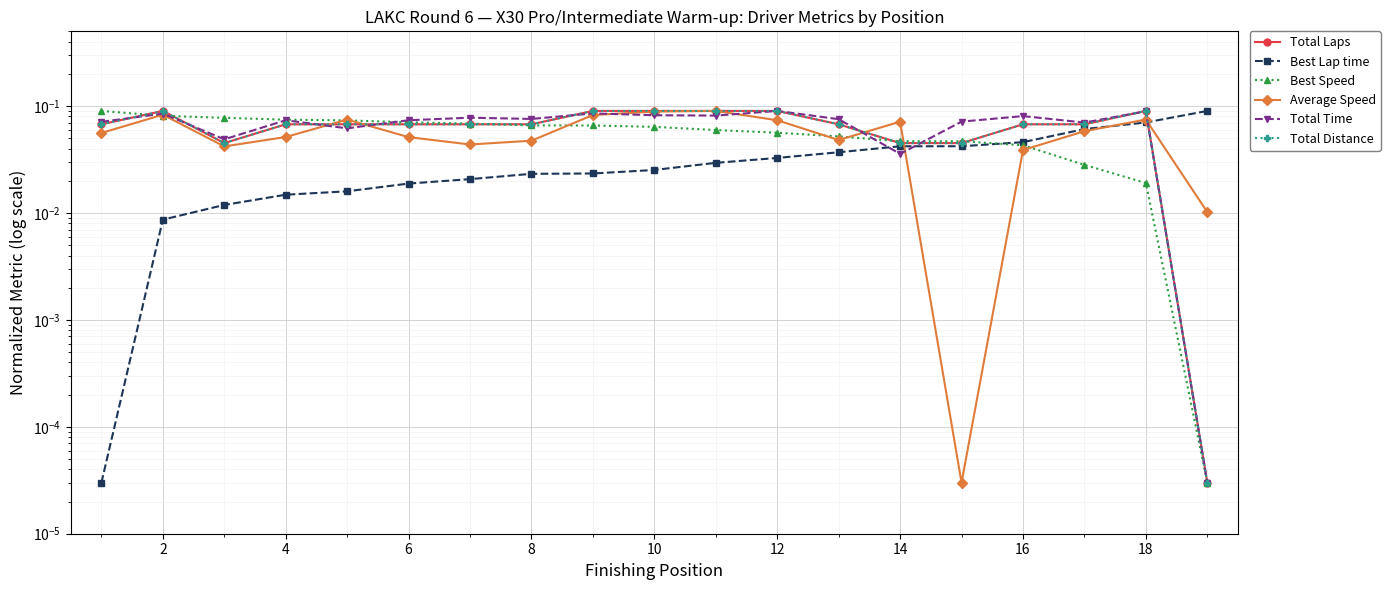

Is this an area chart (filled region under the line)?

No